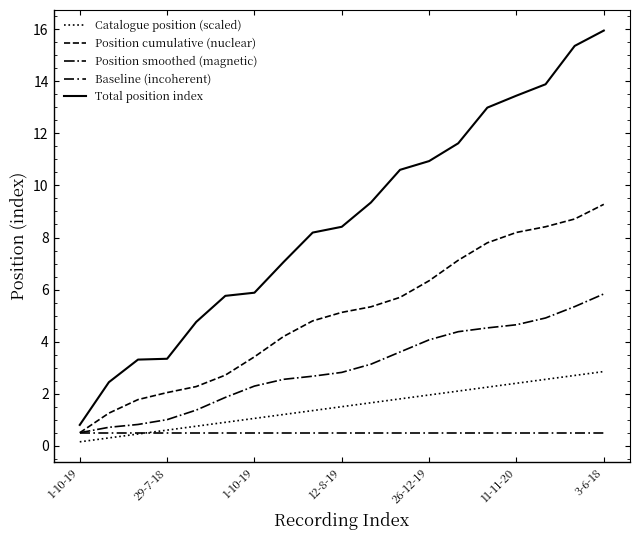

How many lines are shown in the chart?

5